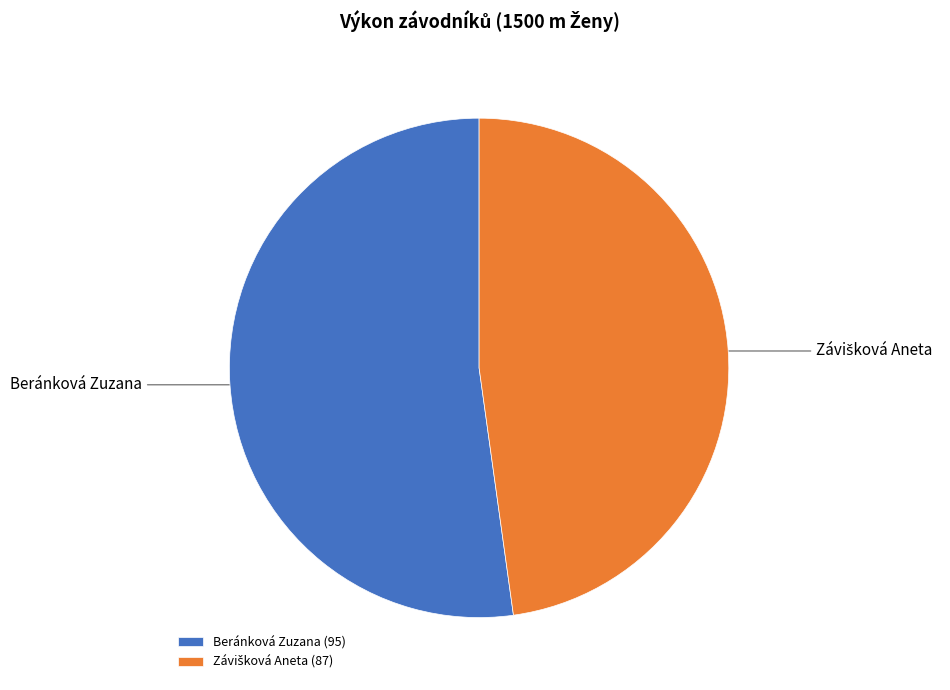

Is Beránková Zuzana the majority of the pie?

Yes